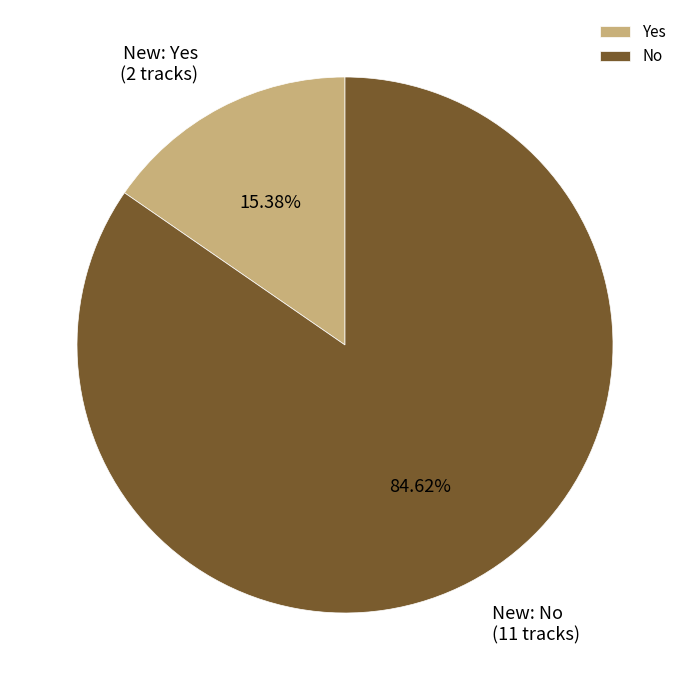

What percentage is the Yes slice, to the nearest percent?

15%